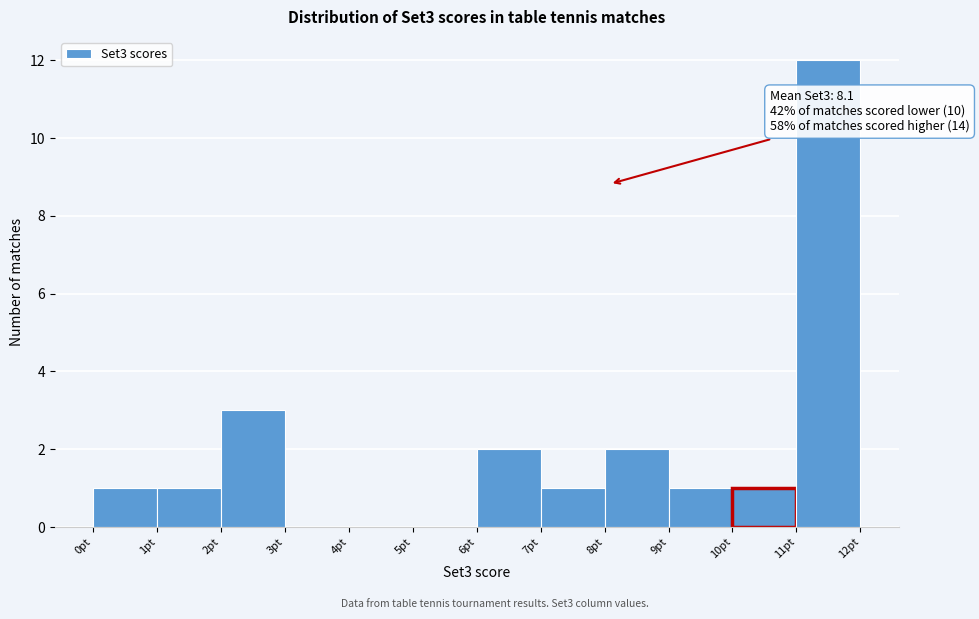

Over which range of the x-axis is the bar tallest?

11 to 12